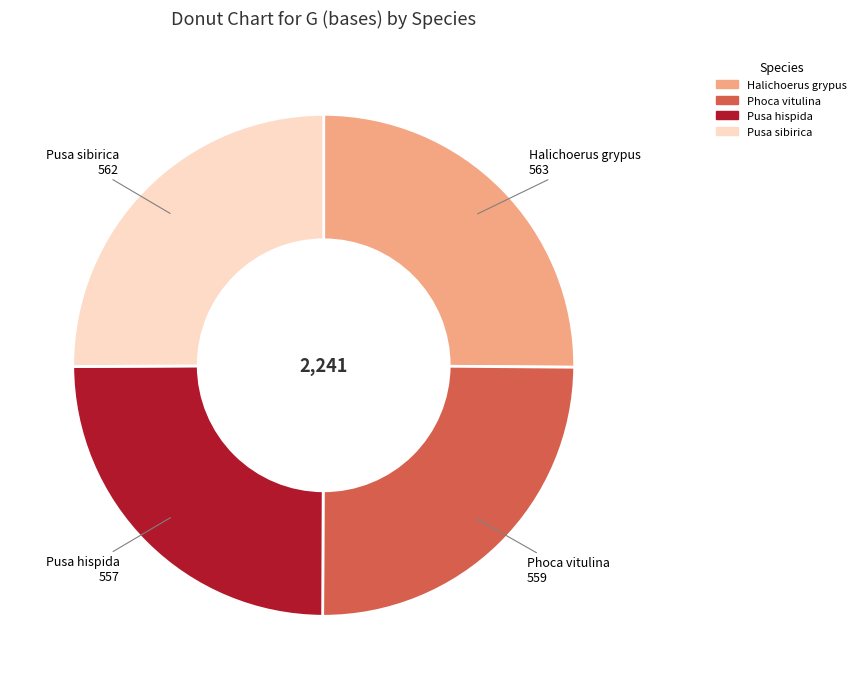

The Pusa hispida slice represents 25% of the pie. True or false?

True